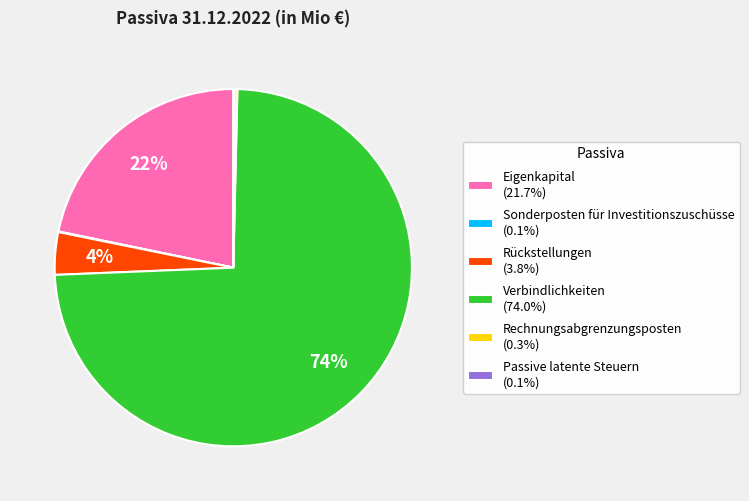

Which slice represents more than half of the pie?

Verbindlichkeiten